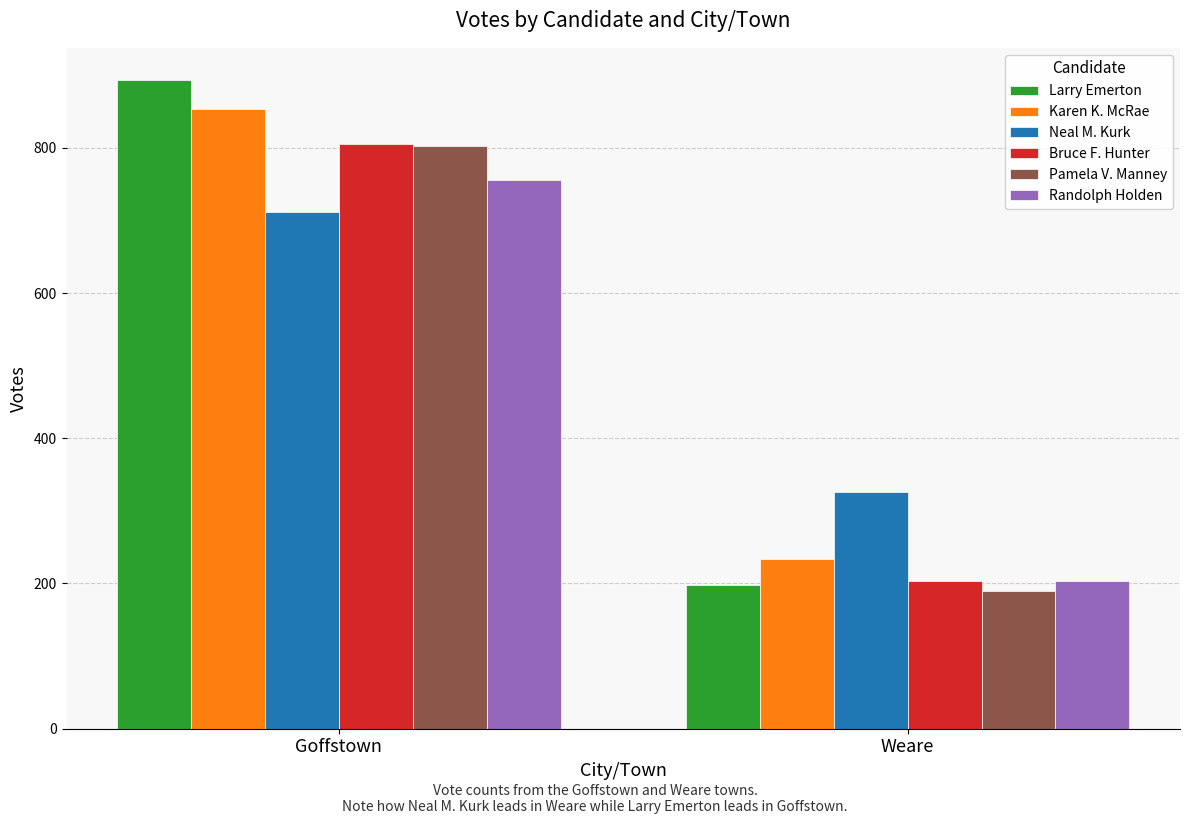

What position from the left is Weare?

2